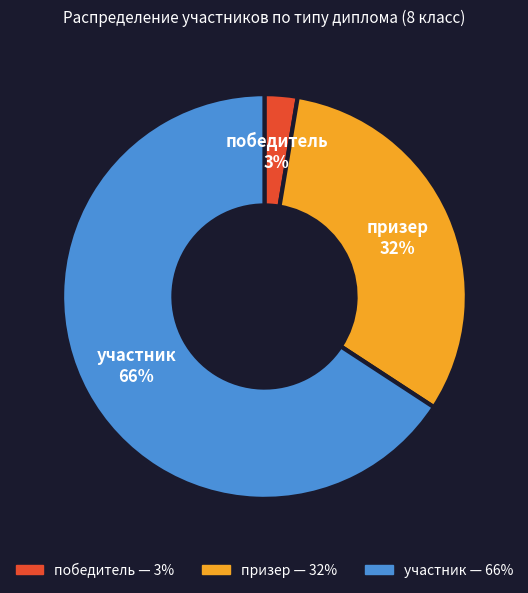

The призер slice represents 32% of the pie. True or false?

True